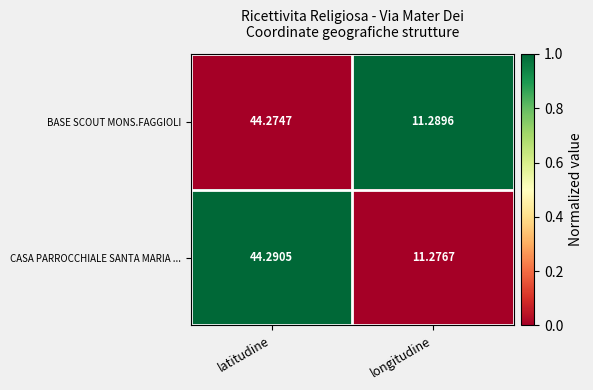

Which series has the widest spread of values?

CASA PARROCCHIALE SANTA MARIA ...